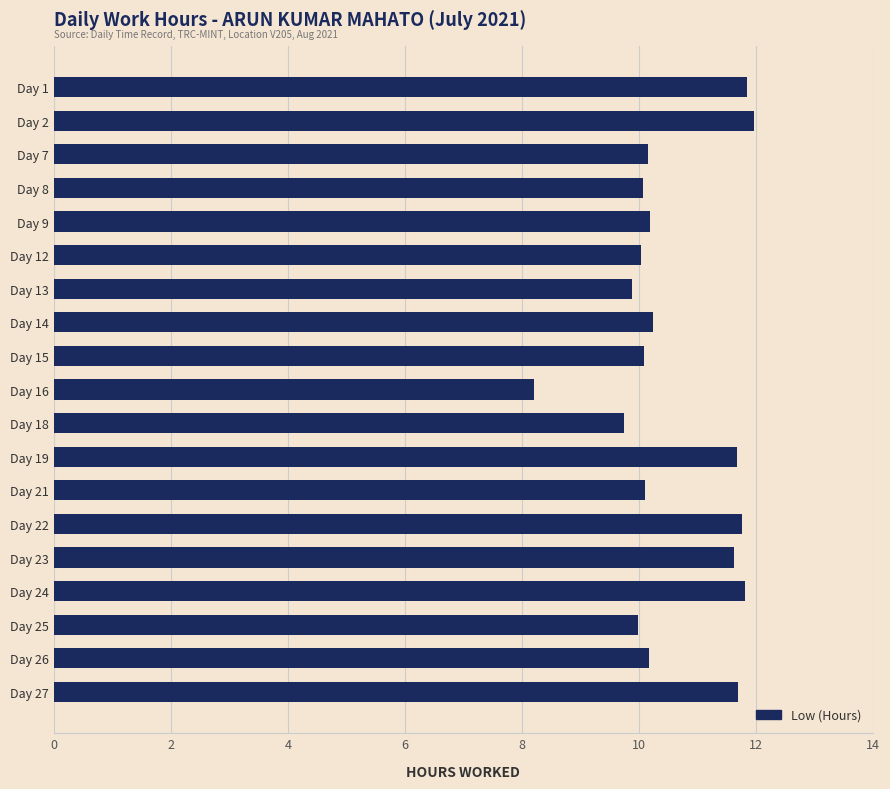

The value at Day 23 is 3.4. True or false?

False